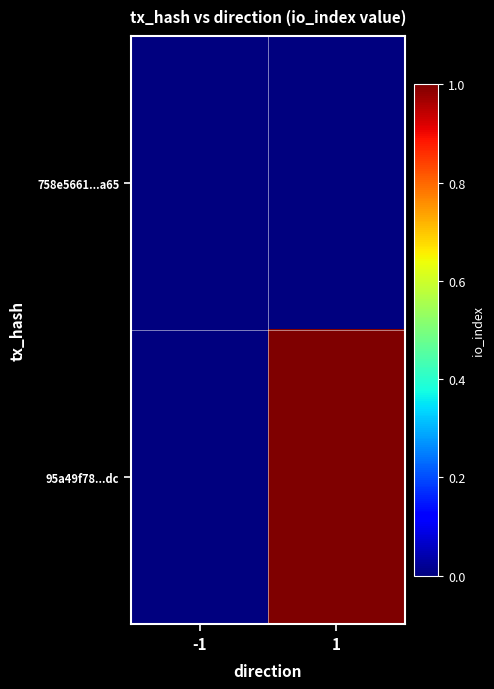

At -1, list the series in order from largest to smallest.

758e5661...a65, 95a49f78...dc